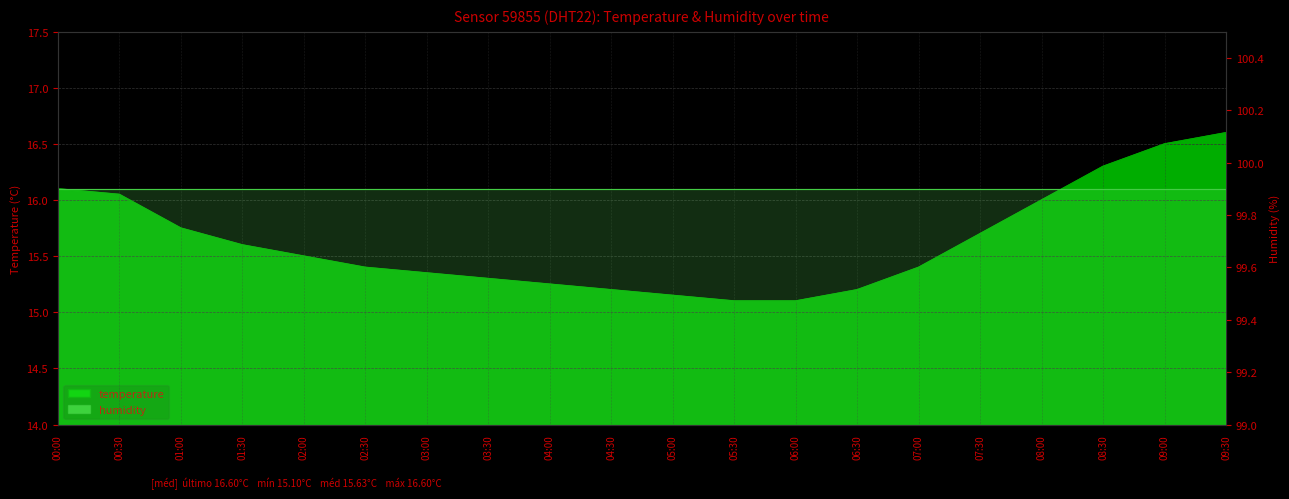

True or false: the data shows 8.0 at 09:00.

False